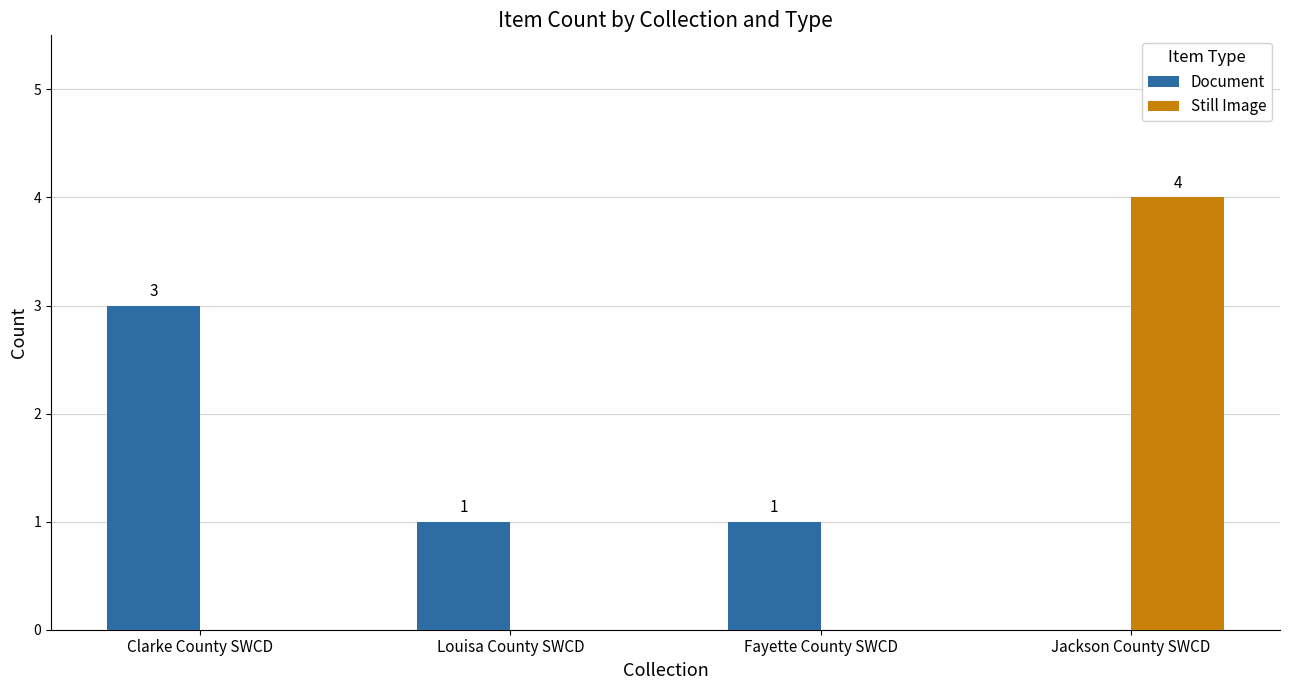

The value of Document at Jackson County SWCD is -2. True or false?

False